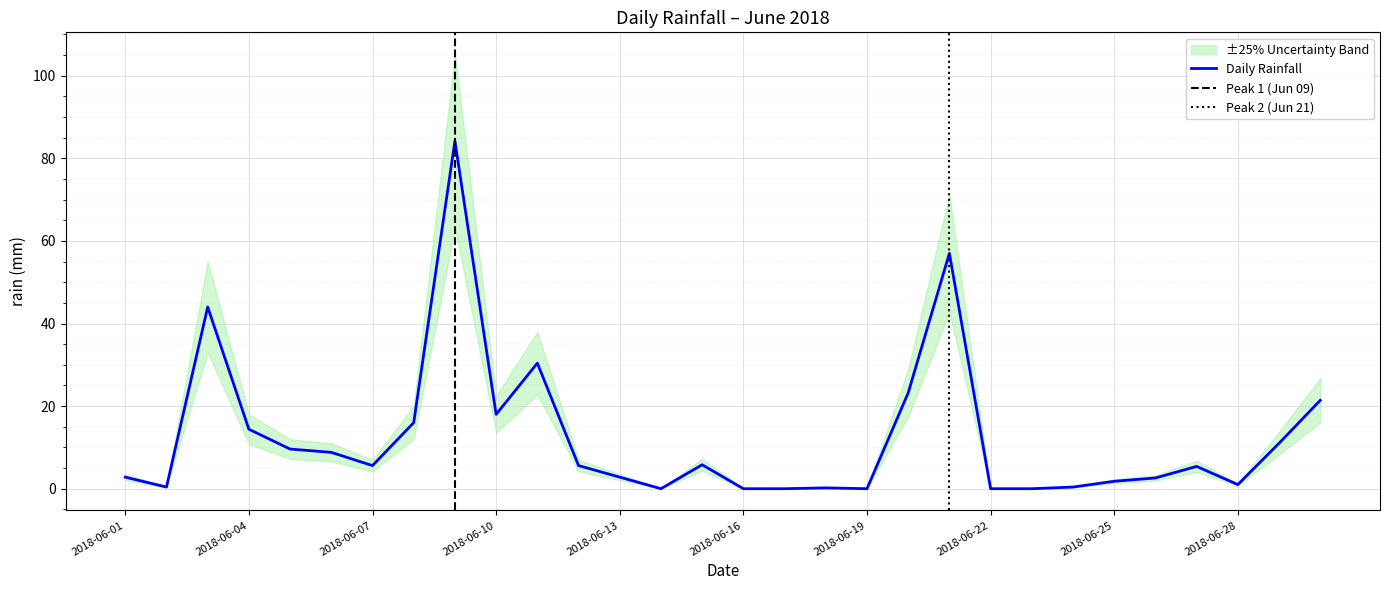

Rank the categories by value from highest to lowest.

2018-06-09, 2018-06-21, 2018-06-03, 2018-06-11, 2018-06-20, 2018-06-30, 2018-06-10, 2018-06-08, 2018-06-04, 2018-06-29, 2018-06-05, 2018-06-06, 2018-06-15, 2018-06-07, 2018-06-12, 2018-06-27, 2018-06-01, 2018-06-13, 2018-06-26, 2018-06-25, 2018-06-28, 2018-06-02, 2018-06-24, 2018-06-18, 2018-06-14, 2018-06-16, 2018-06-17, 2018-06-19, 2018-06-22, 2018-06-23